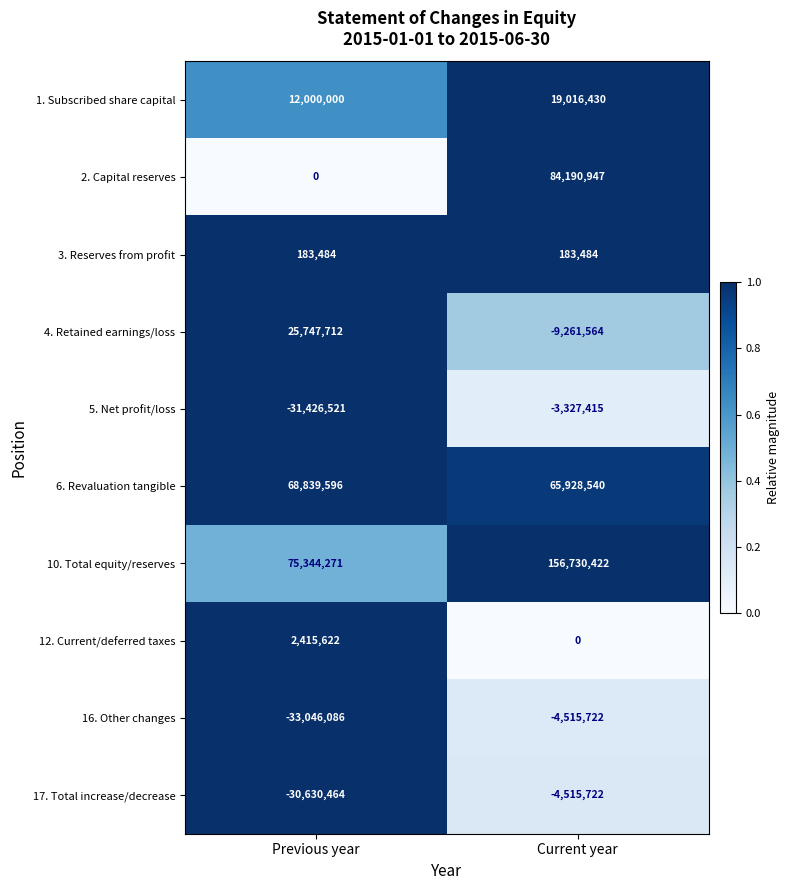

What is the minimum value for 4. Retained earnings/loss?

-9261564